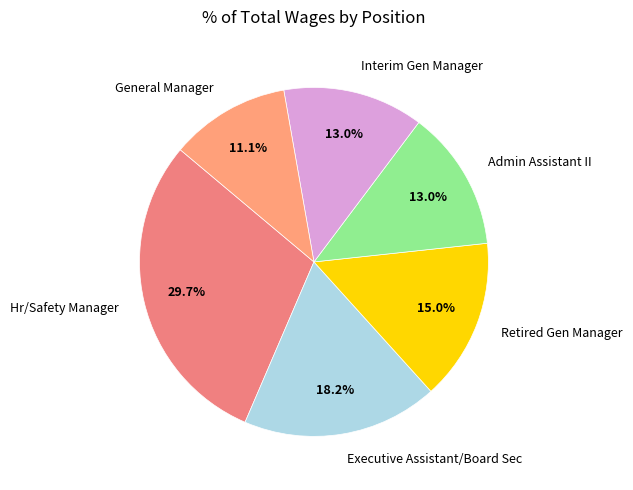

To the nearest percent, what is the average slice percentage?

17%